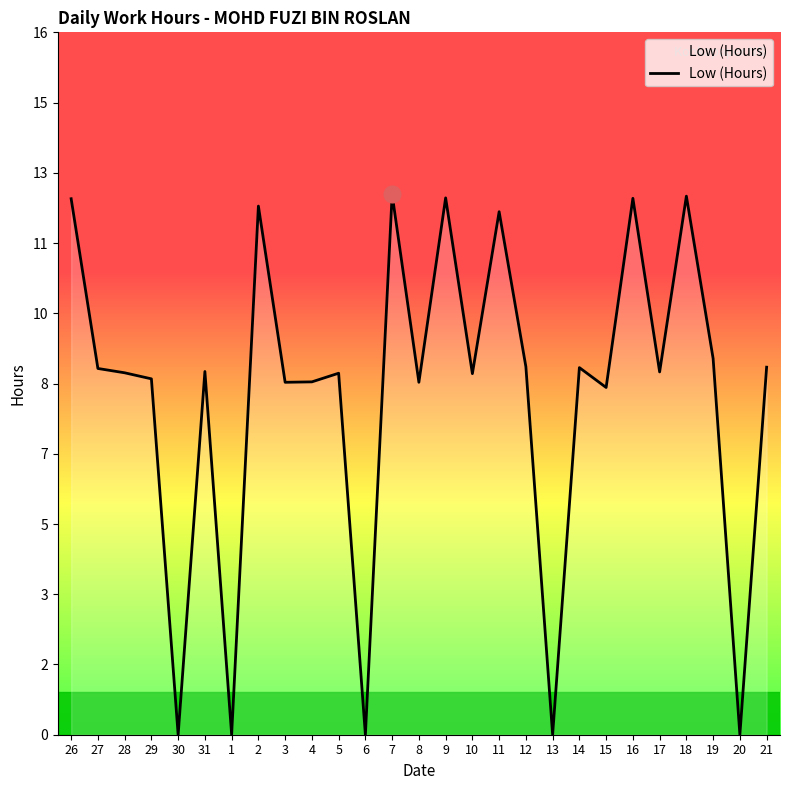

Reading left to right, transcribe all the data shown in this chart.

12.4	8.5	8.4	8.2	0.0	8.4	0.0	12.2	8.2	8.2	8.4	0.0	12.5	8.2	12.4	8.4	12.1	8.5	0.0	8.5	8.0	12.4	8.4	12.5	8.7	0.0	8.5